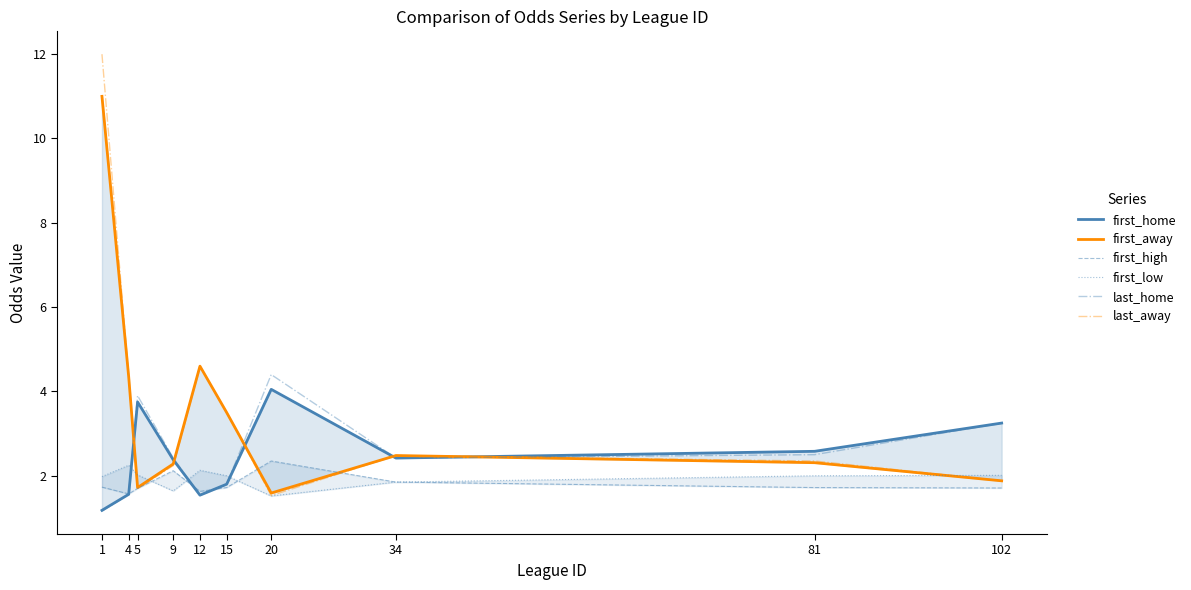

Between which two adjacent categories do first_low and last_away first intersect?

4 and 5